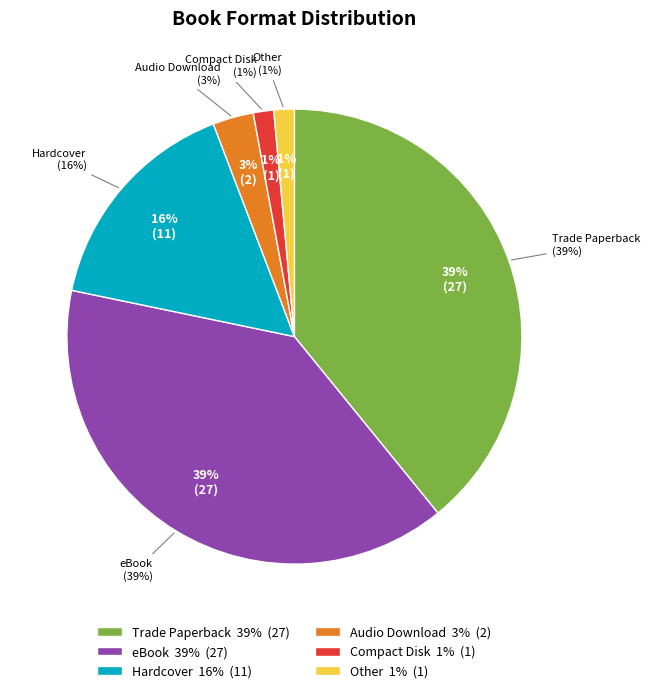

How many segments does this pie chart have?

6